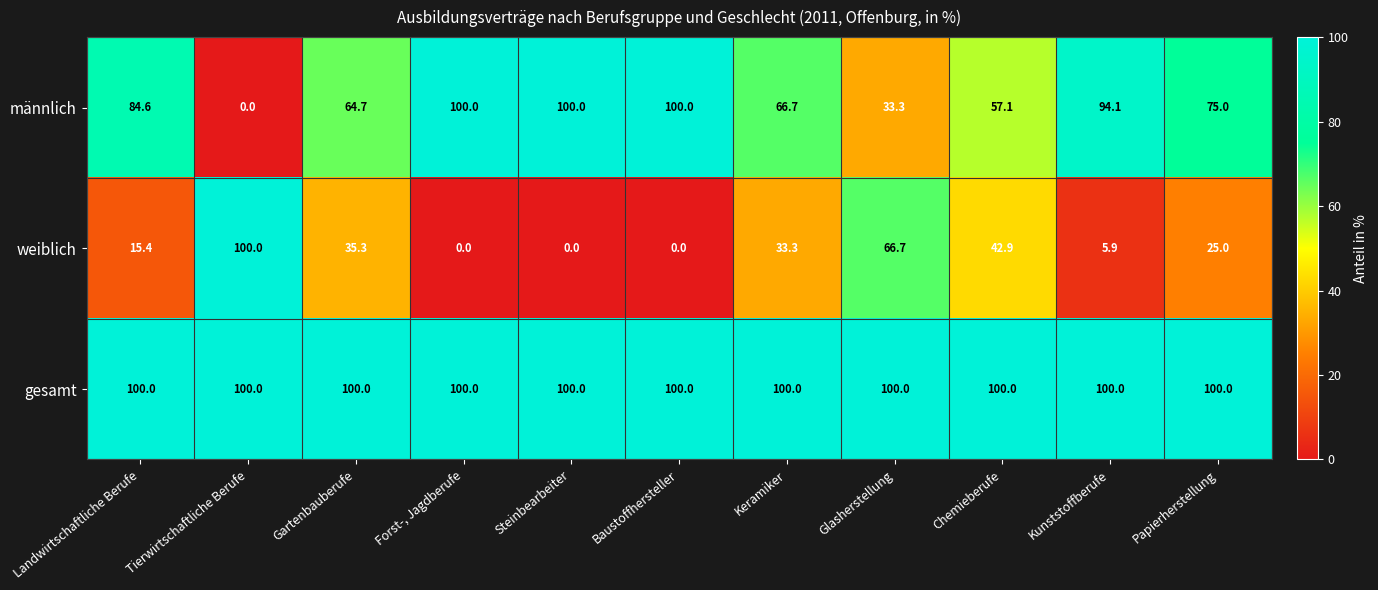

At how many categories does at least one series exceed 58?

11